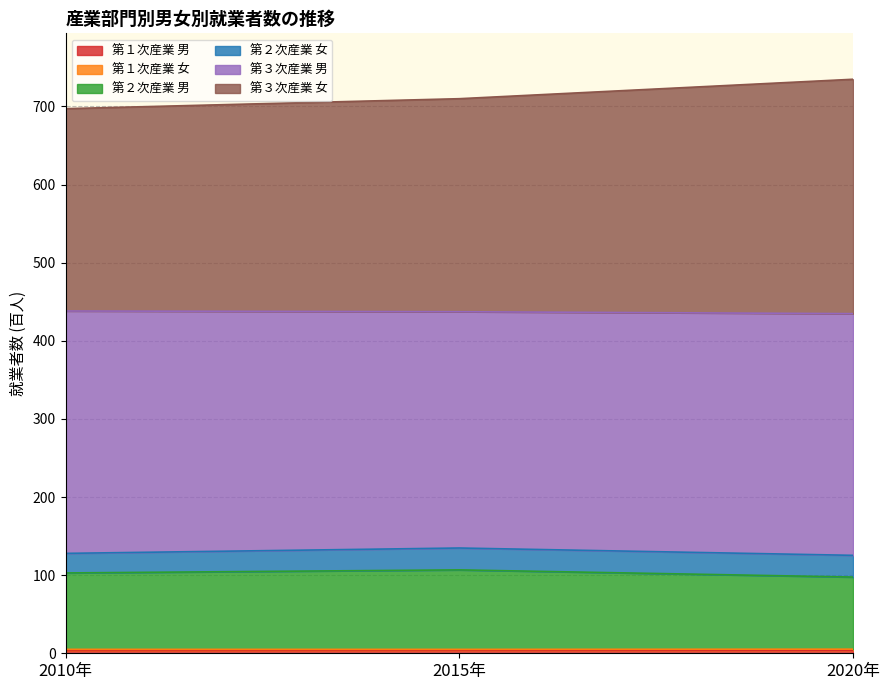

Which series changed the most between 2010年 and 2020年?

第３次産業 女